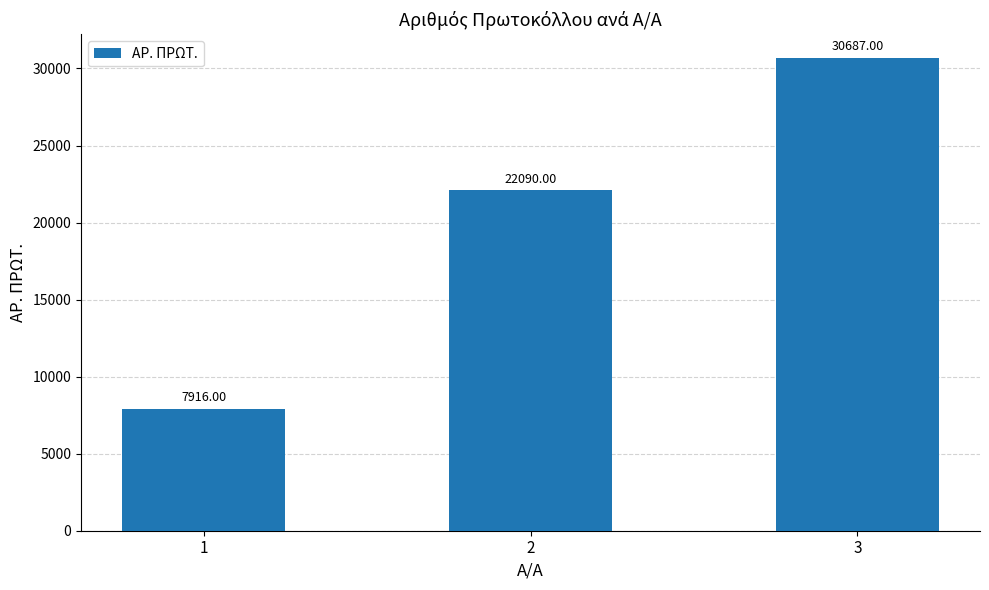

What is the change in value from 2 to 3?

+8597